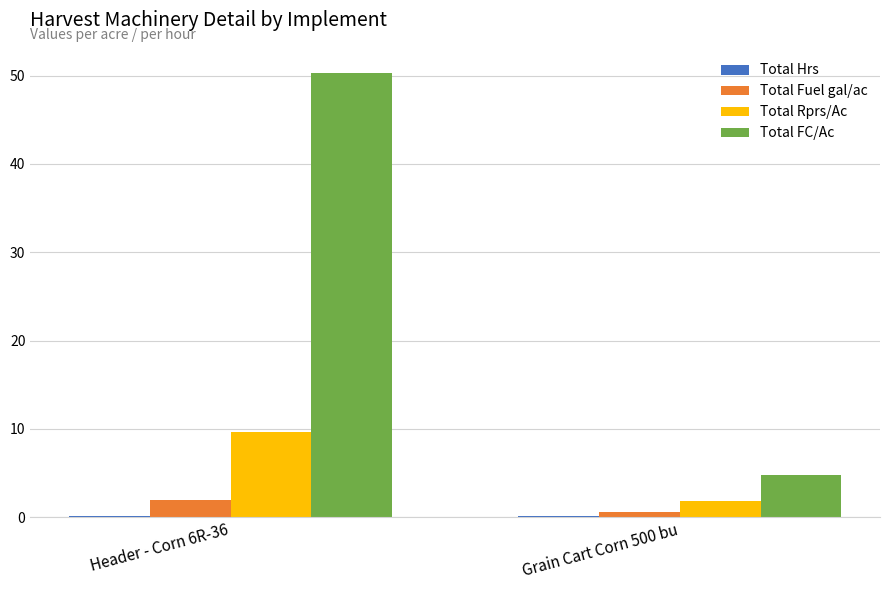

Is it true that Total FC/Ac equals 50.3 at Header - Corn 6R-36?

True